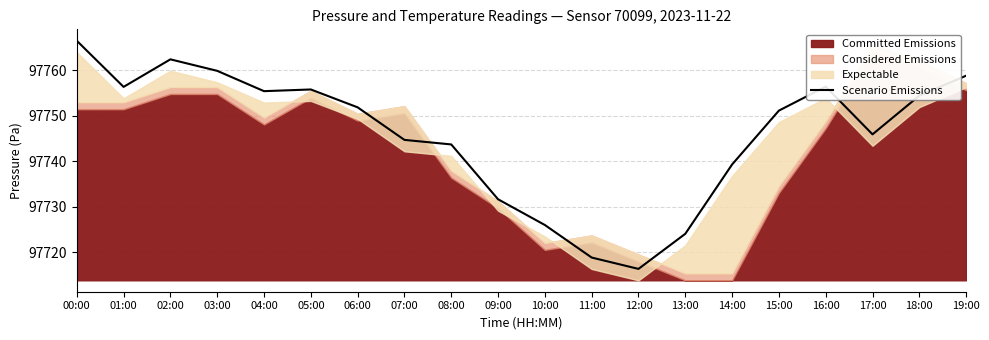

The value at 15:00 is 140942.5. True or false?

False